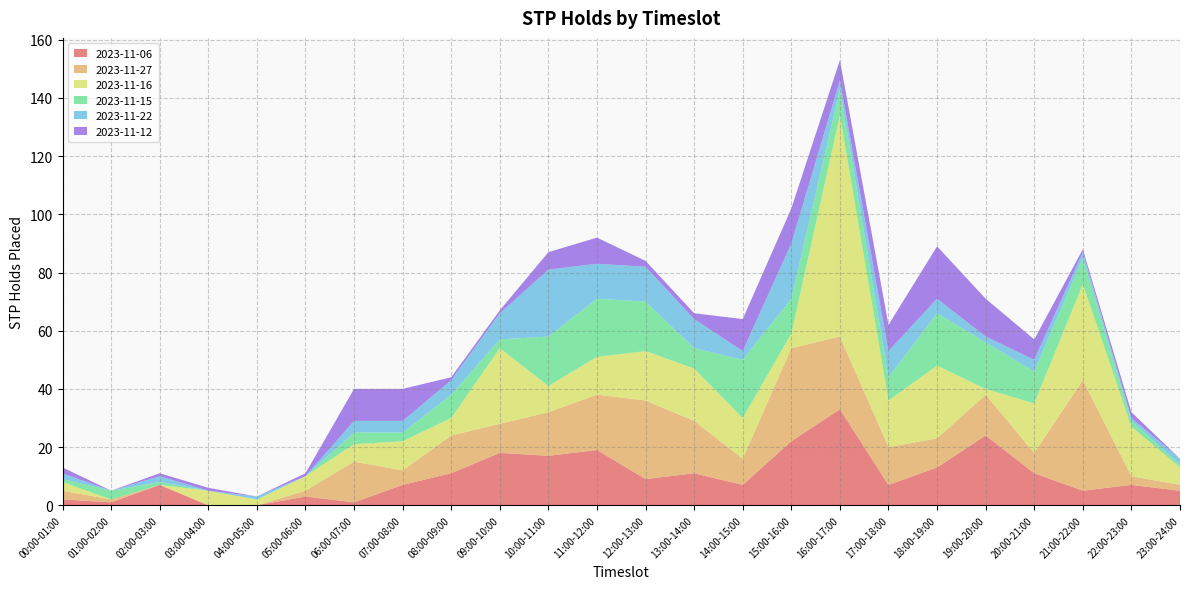

Reading left to right, transcribe all the data shown in this chart.

2023-11-06: 2	1	7	0	0	3	1	7	11	18	17	19	9	11	7	22	33	7	13	24	11	5	7	5
2023-11-27: 3	1	0	0	0	2	14	5	13	10	15	19	27	18	9	32	25	13	10	14	7	38	3	2
2023-11-16: 3	0	0	5	2	5	6	10	6	26	9	13	17	18	14	5	76	16	25	2	17	33	17	6
2023-11-15: 1	3	1	0	0	0	4	3	8	3	17	20	17	7	20	12	9	8	18	16	11	9	2	1
2023-11-22: 2	0	2	0	1	0	4	4	5	9	23	12	12	10	3	19	3	9	5	2	4	2	1	2
2023-11-12: 2	0	1	1	0	1	11	11	1	1	6	9	2	2	11	12	7	9	18	13	7	1	2	0